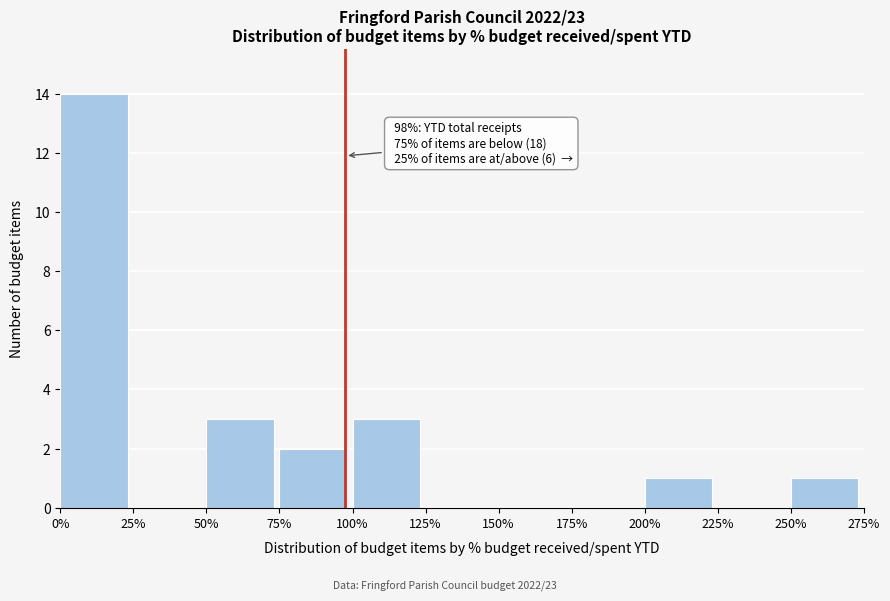

Which range on the x-axis has the tallest bar?

0% to 25%